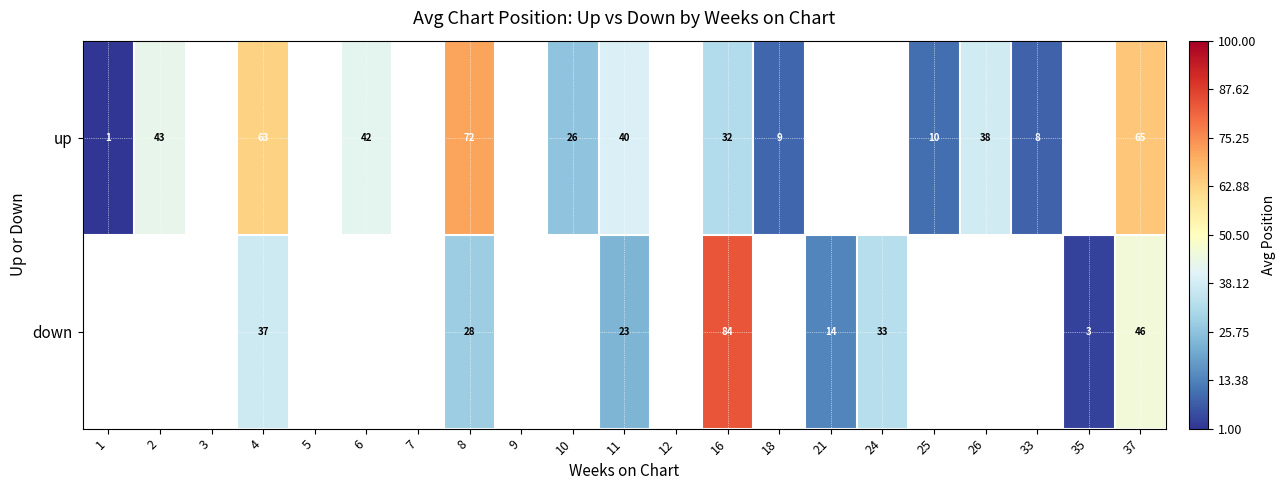

What is the greatest value displayed?

84.0